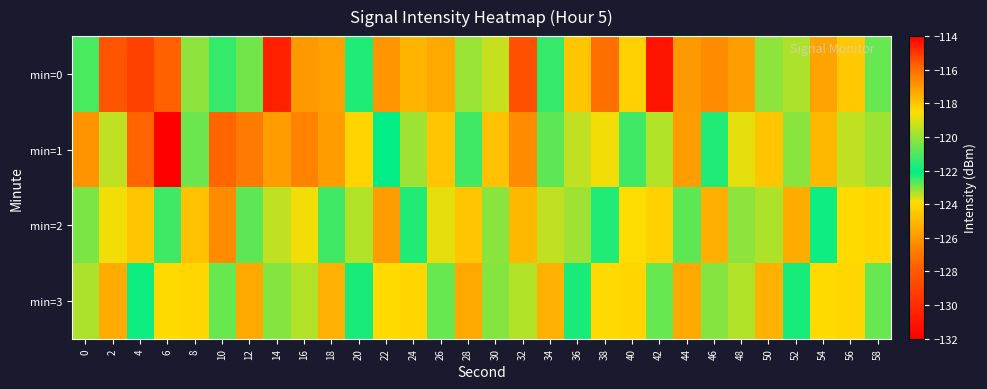

At how many categories does at least one series exceed -125?

30